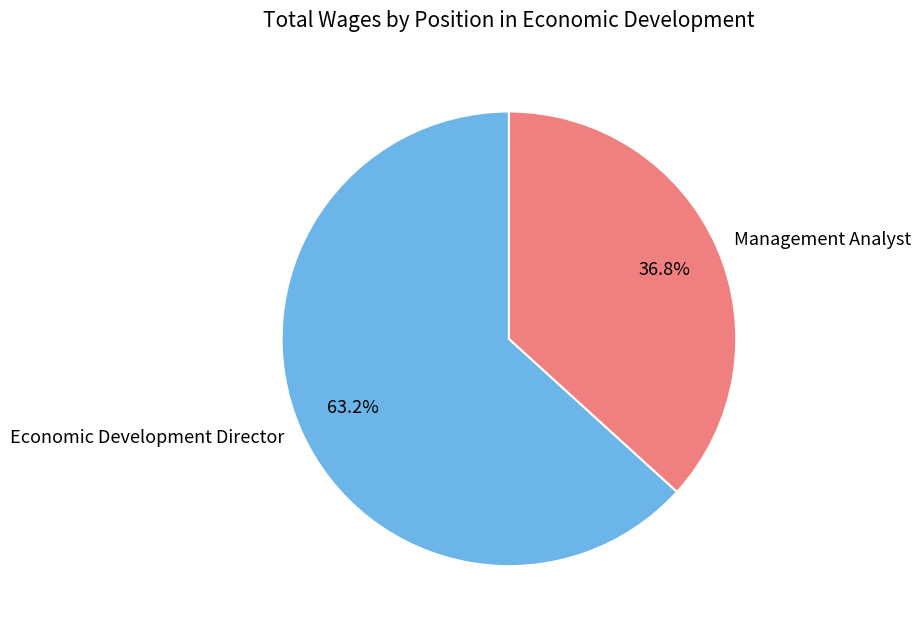

What is the total percentage of Economic Development Director and Management Analyst?

100.0%